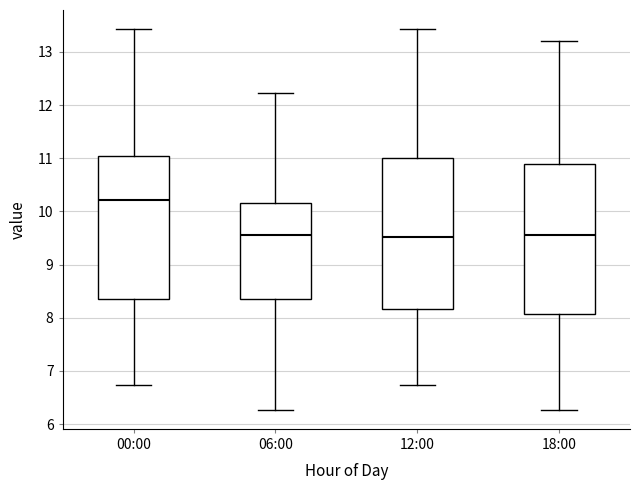

Reading left to right, read every box against the y-axis: the position of its median line, the range the box covers, and the ends of its whiskers. The values are not printed on the chart, so give them approximately, as read against the axis.

00:00: median 10.2, box 8.4 to 11.0, whiskers 6.7 to 13.4
06:00: median 9.6, box 8.4 to 10.2, whiskers 6.3 to 12.2
12:00: median 9.5, box 8.2 to 11.0, whiskers 6.7 to 13.4
18:00: median 9.6, box 8.1 to 10.9, whiskers 6.3 to 13.2